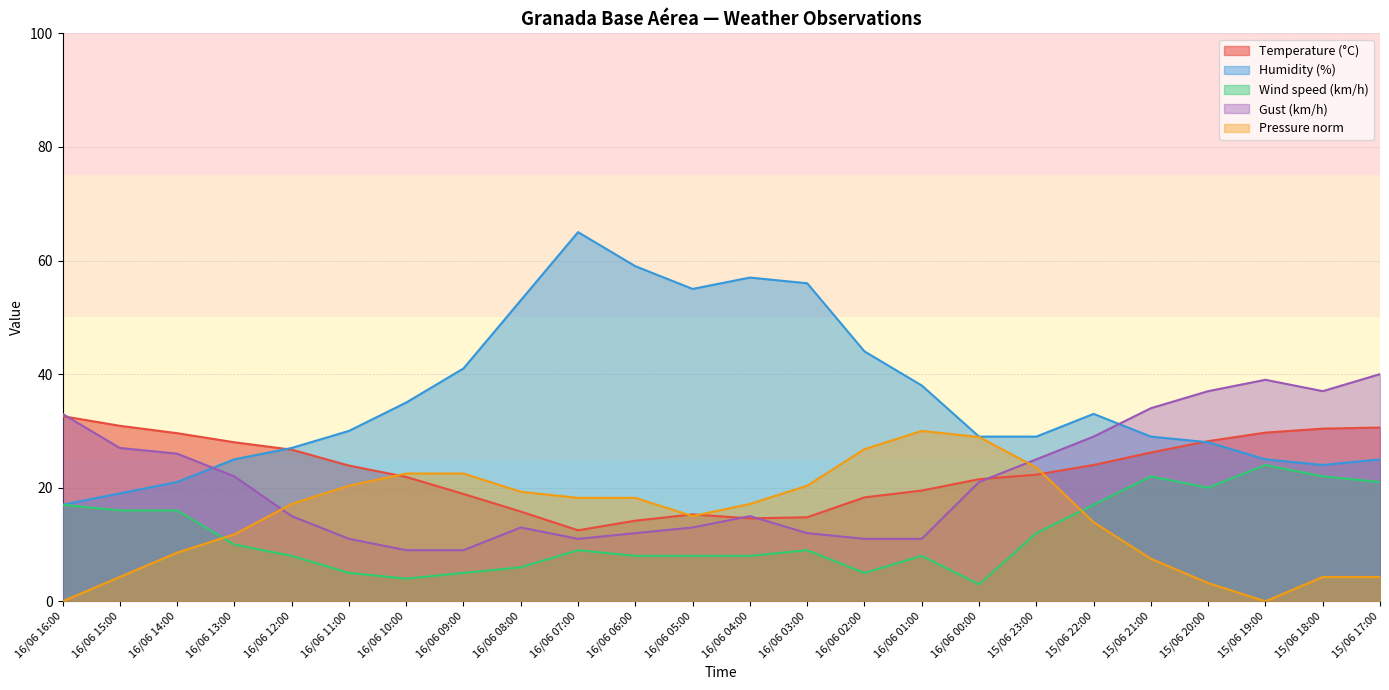

At which category is the sum across all series the highest?

15/06 17:00